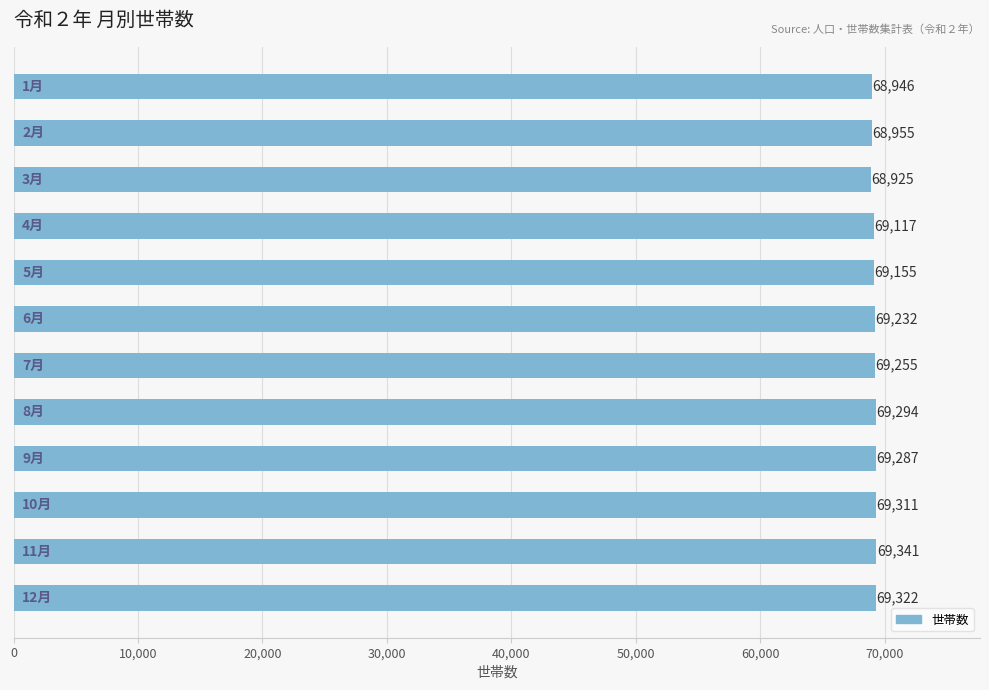

Does the chart contain any negative values?

No